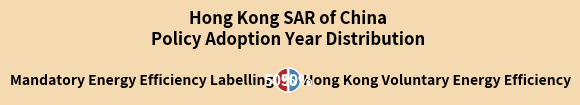

Is the sum of Hong Kong Voluntary Energy Efficiency and Mandatory Energy Efficiency Labelling greater than half?

Yes